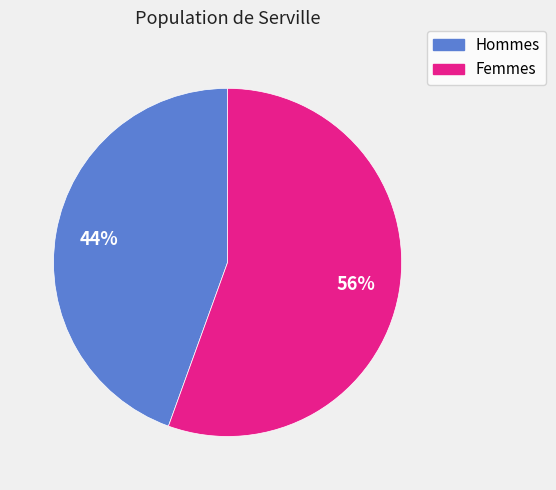

Which has a higher value, Femmes or Hommes?

Femmes